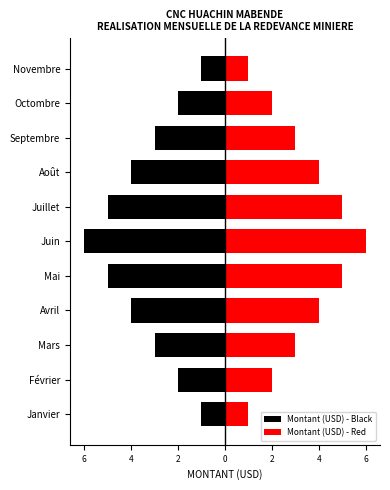

What are all the series names shown in the legend?

Montant (USD) - Black, Montant (USD) - Red